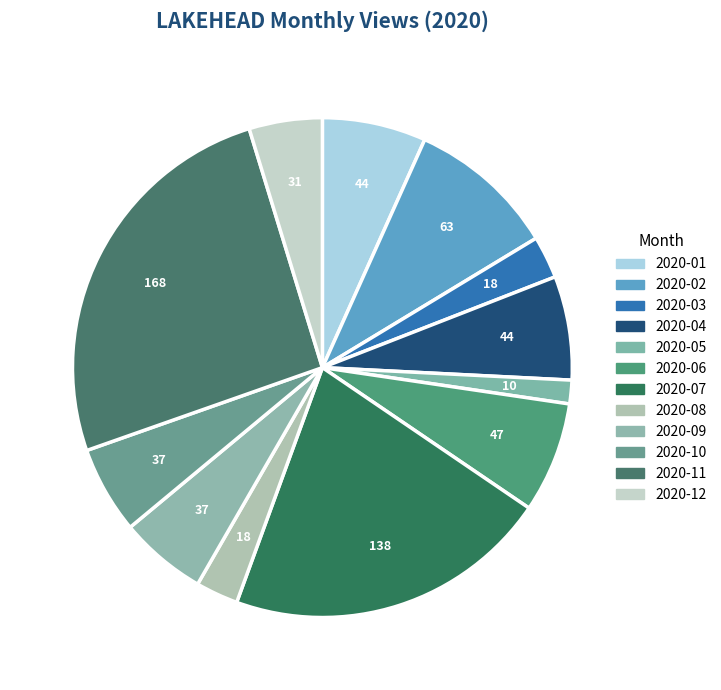

Rank the categories by value from lowest to highest.

2020-05, 2020-03, 2020-08, 2020-12, 2020-09, 2020-10, 2020-01, 2020-04, 2020-06, 2020-02, 2020-07, 2020-11